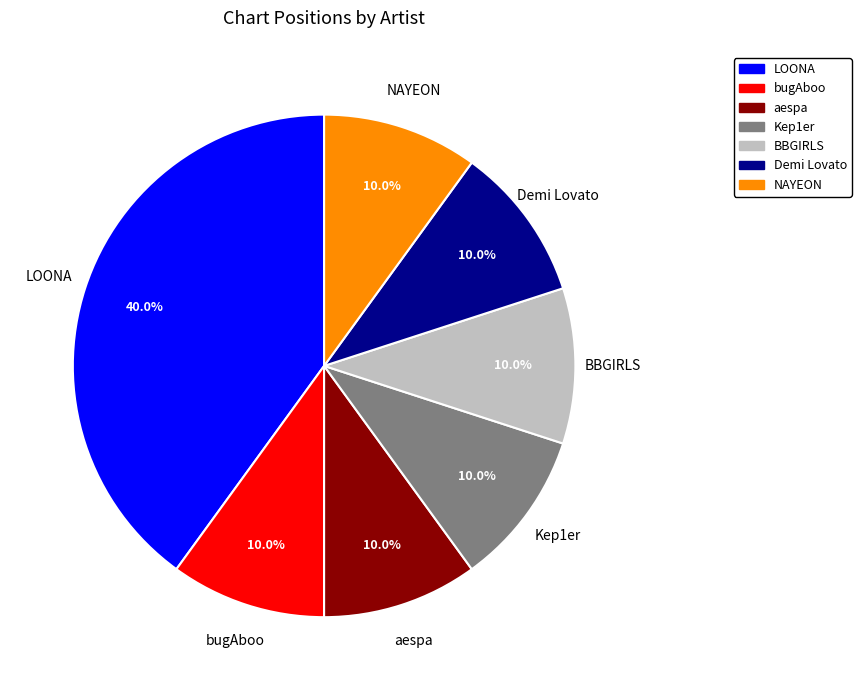

To the nearest percent, what is the difference between the Kep1er and LOONA slice percentages?

30%